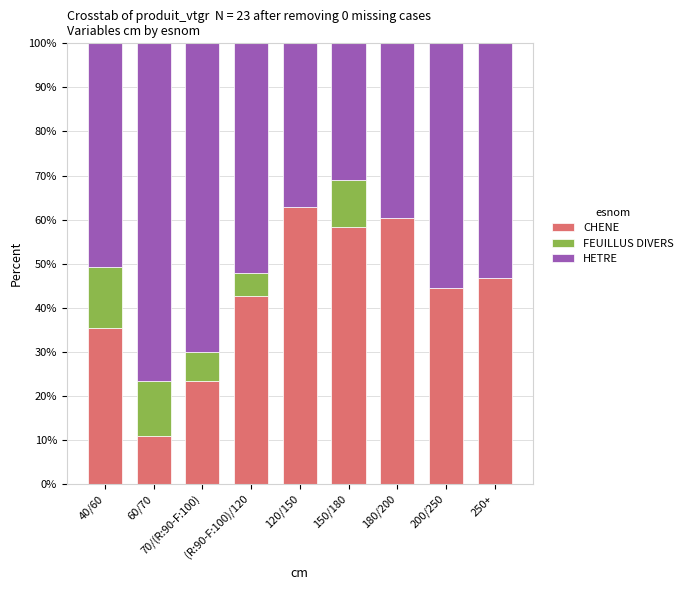

Where is CHENE nearest to the value 36?

40/60